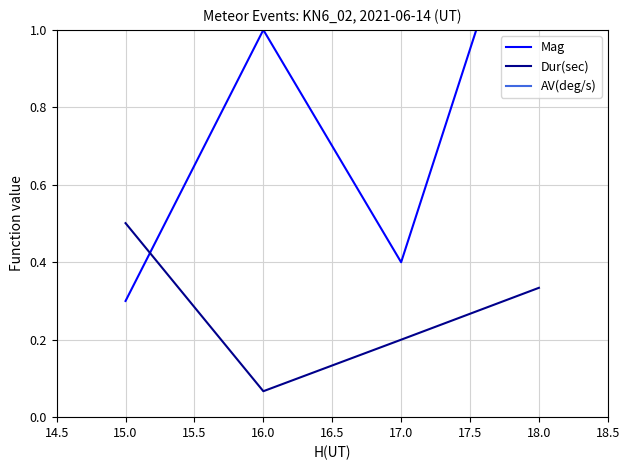

Reading right to left, transcribe all the data shown in this chart.

Mag: 1.5	0.4	1.0	0.3
Dur(sec): 0.3	0.2	0.1	0.5
AV(deg/s): 5.3	15.0	16.3	10.4